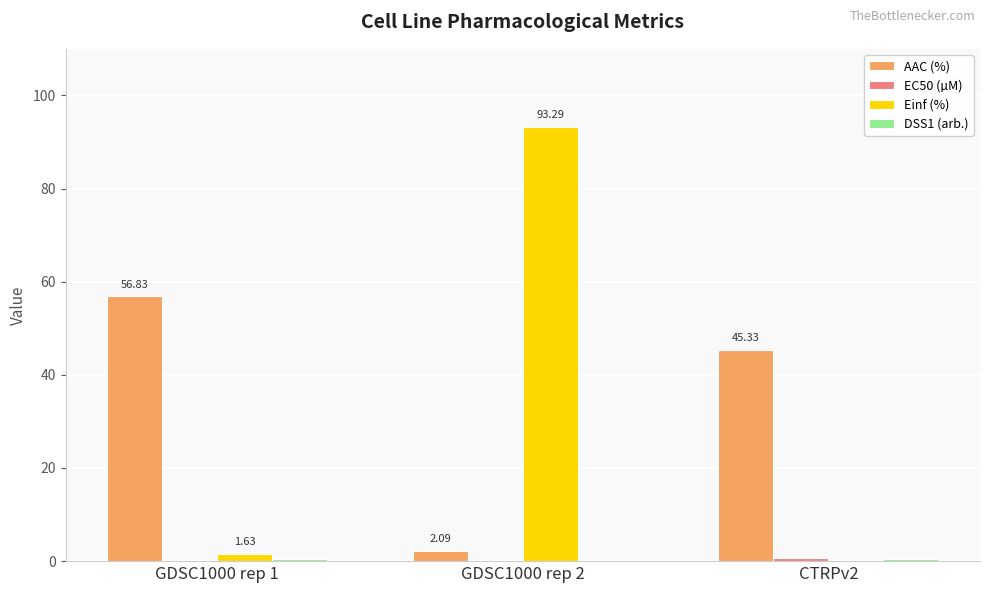

At which category is the sum across all series the highest?

GDSC1000 rep 2